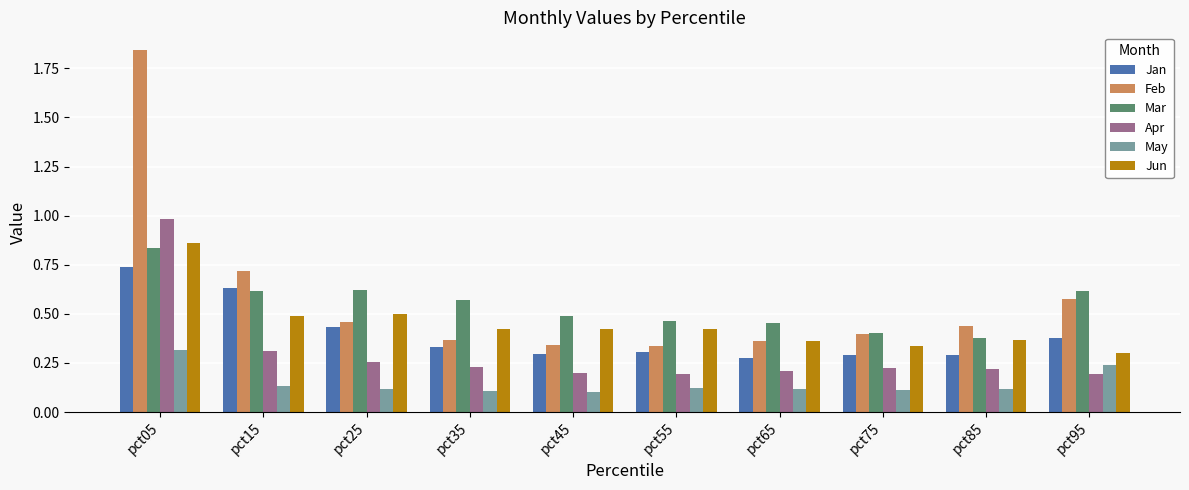

What is the sum of all Mar values?

5.4